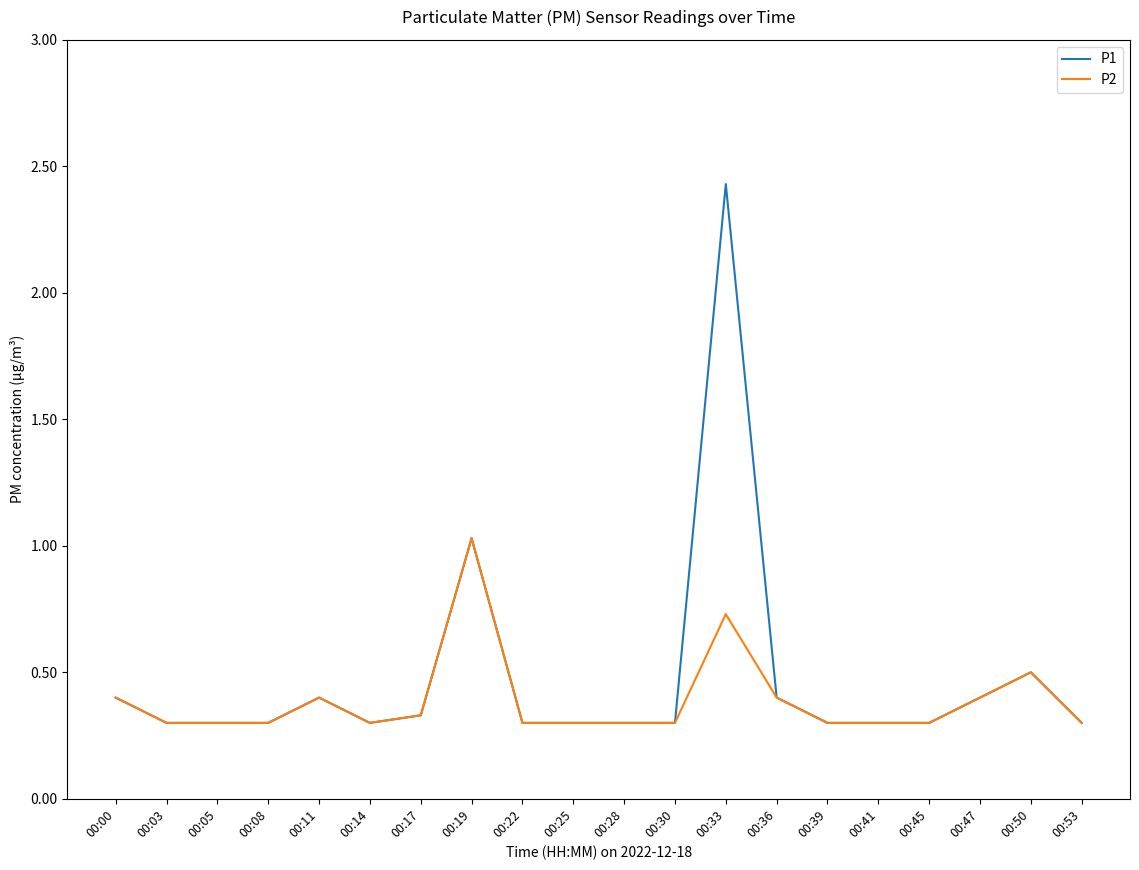

At which category is the sum across all series the highest?

00:33